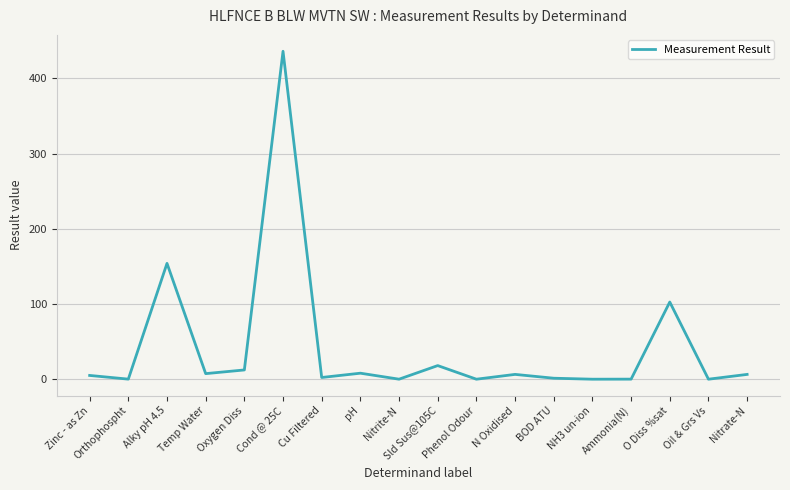

Where is the first local minimum?

Orthophospht